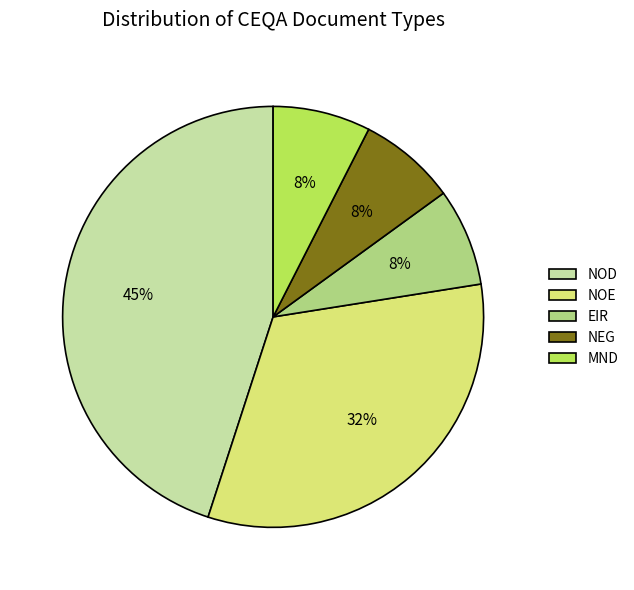

What is the ratio of the value at EIR to the value at MND?

1.0